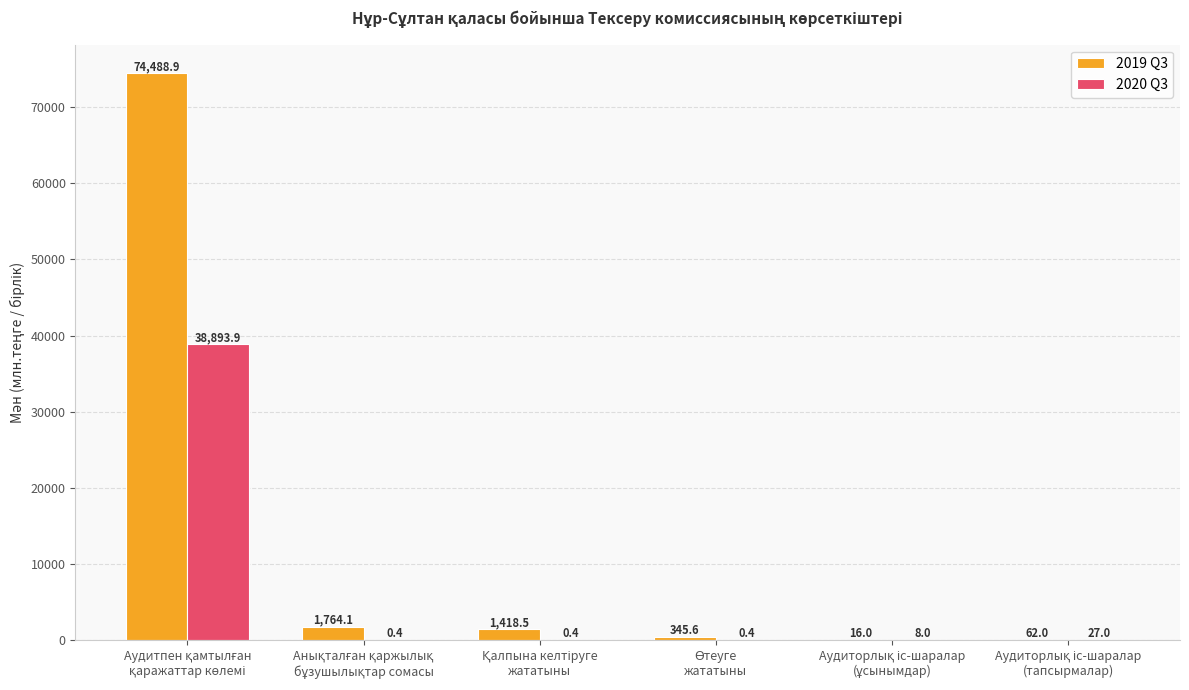

Which series has the largest total across all categories?

2019 Q3